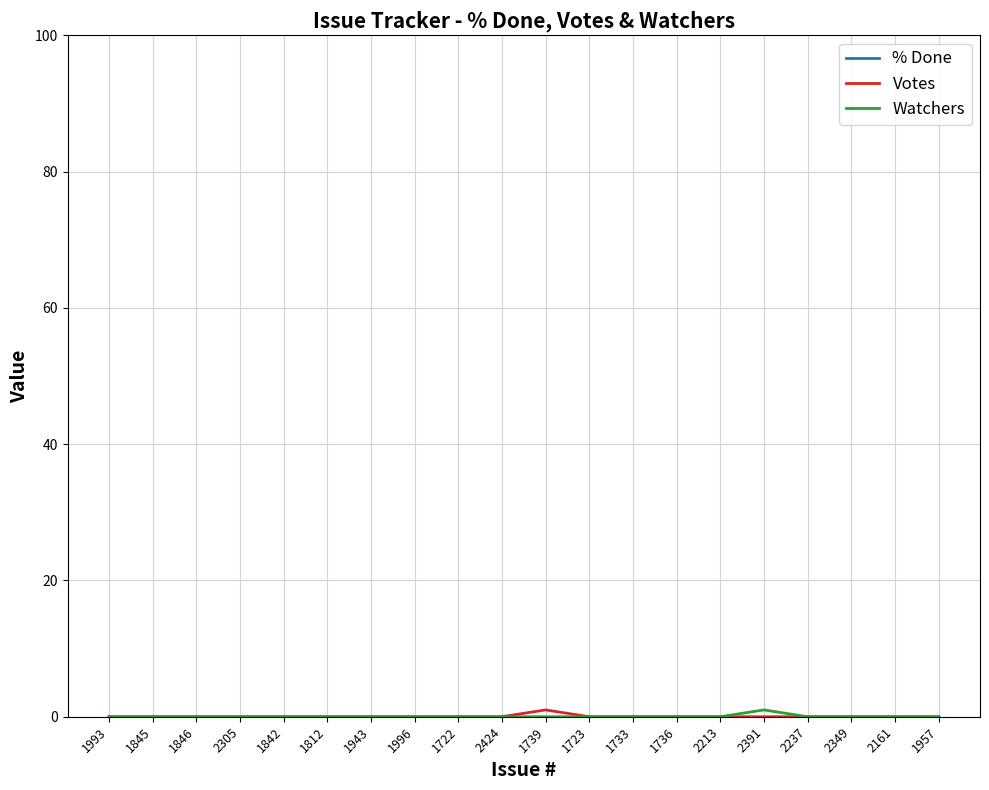

What position from the left is 1943?

7